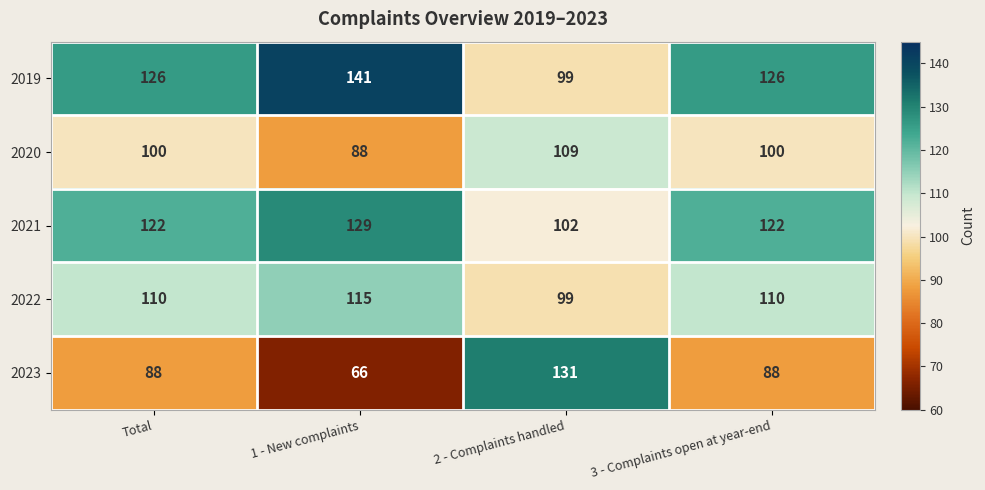

What is the difference between the highest and lowest values at 3 - Complaints open at year-end?

38